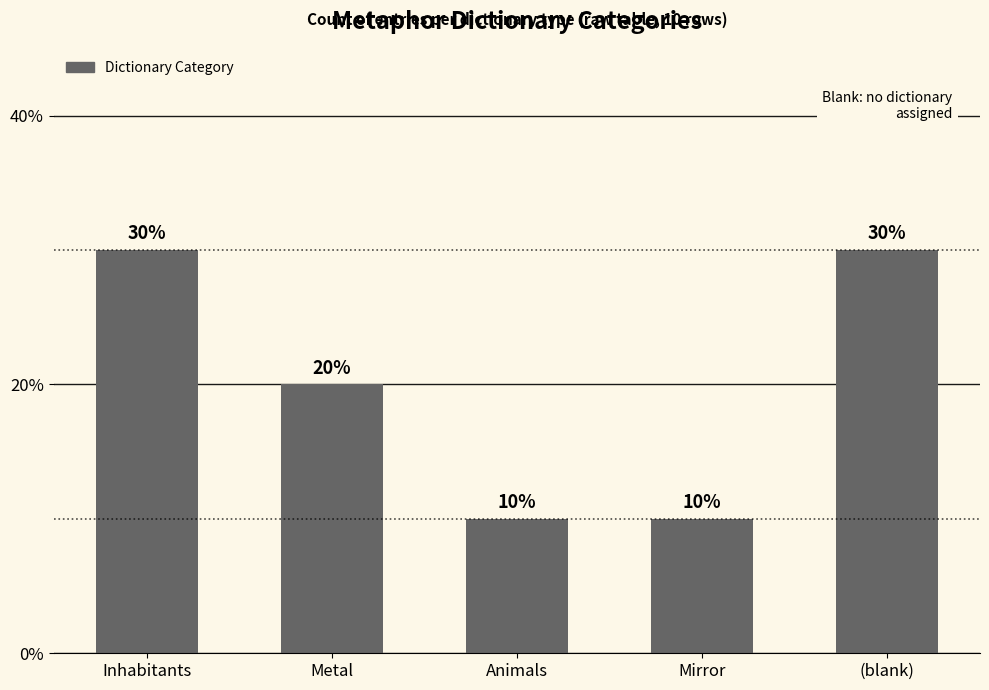

Where is the data nearest to the value 20?

Metal